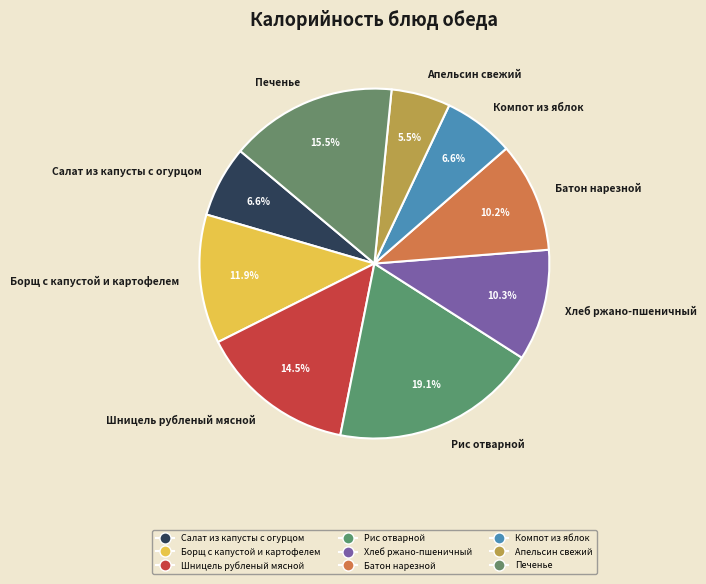

Is it true that Батон нарезной is 4% of the pie?

False